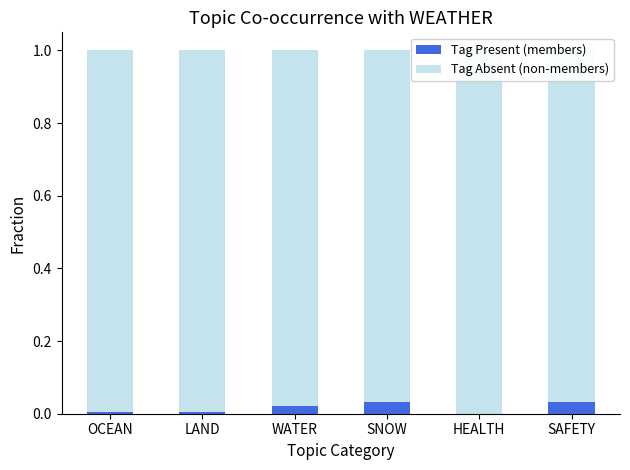

The Tag Absent (non-members) series shows 1.0 at OCEAN. True or false?

True